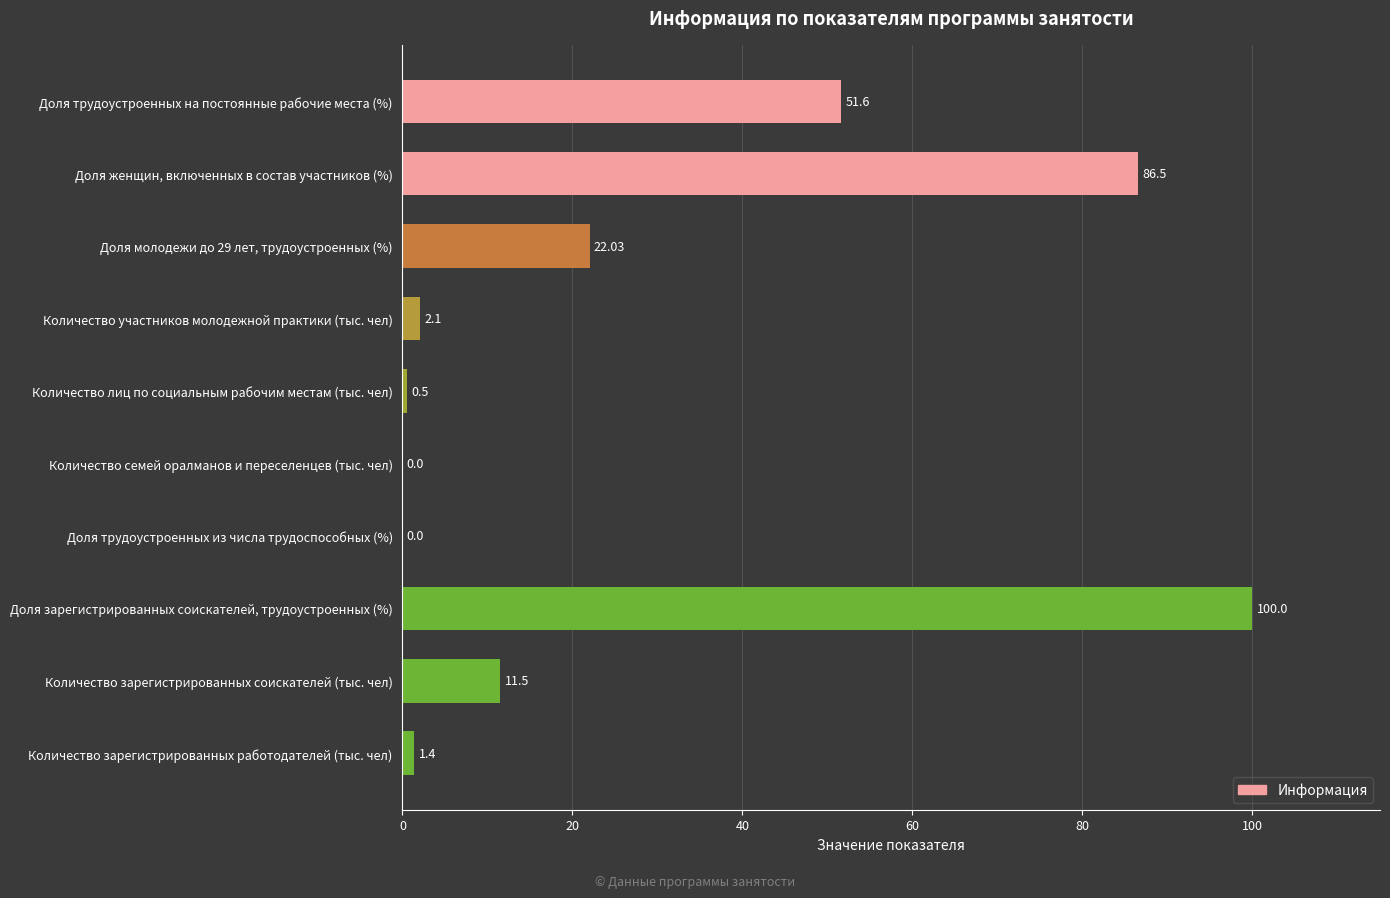

Where is the data nearest to the value 50?

Доля трудоустроенных на постоянные рабочие места (%)